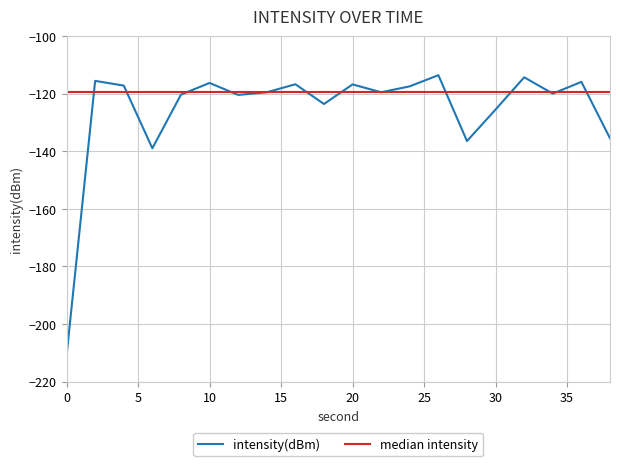

Rank the series by their average value, from highest to lowest.

median intensity, intensity(dBm)